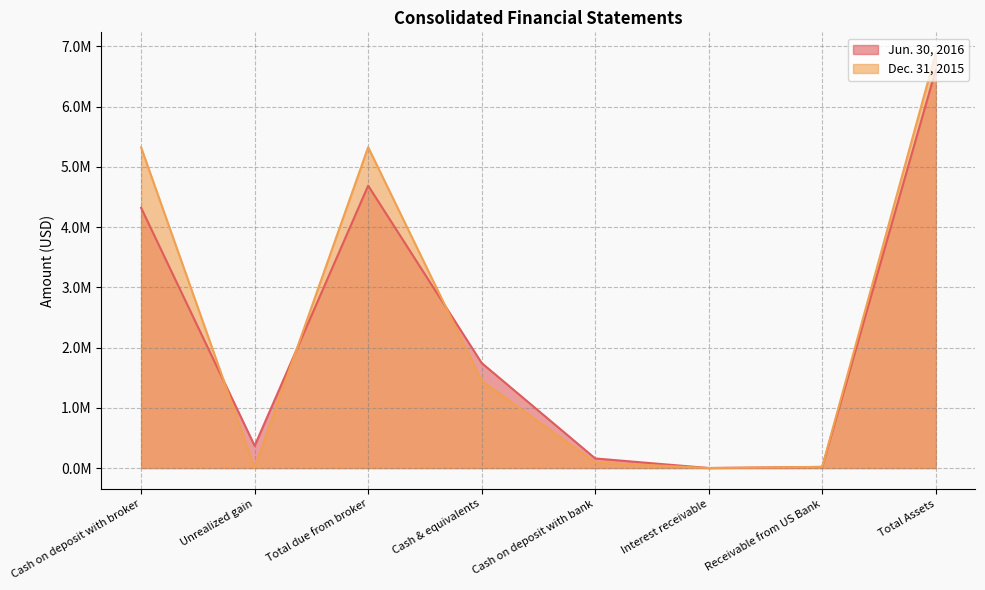

What is the label of the 1st point from the left?

Cash on deposit with broker